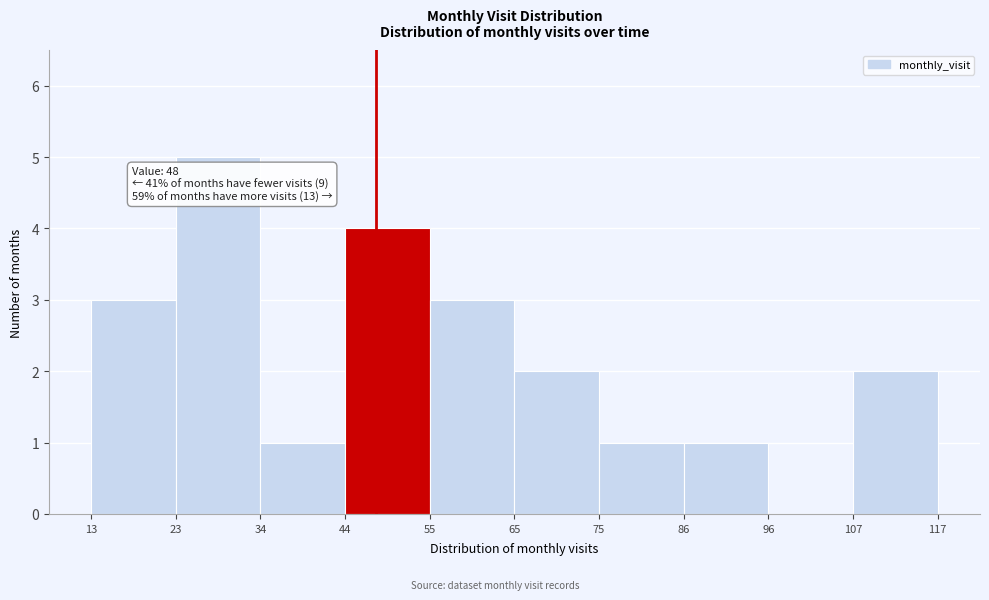

Which range on the x-axis has the tallest bar?

23 to 34